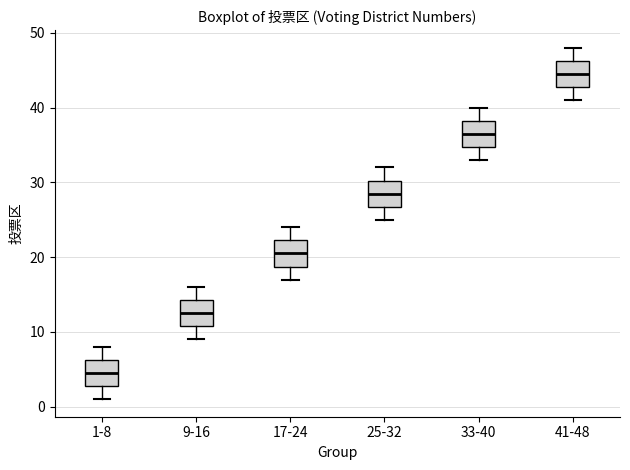

Which box's median line is the lowest?

1-8